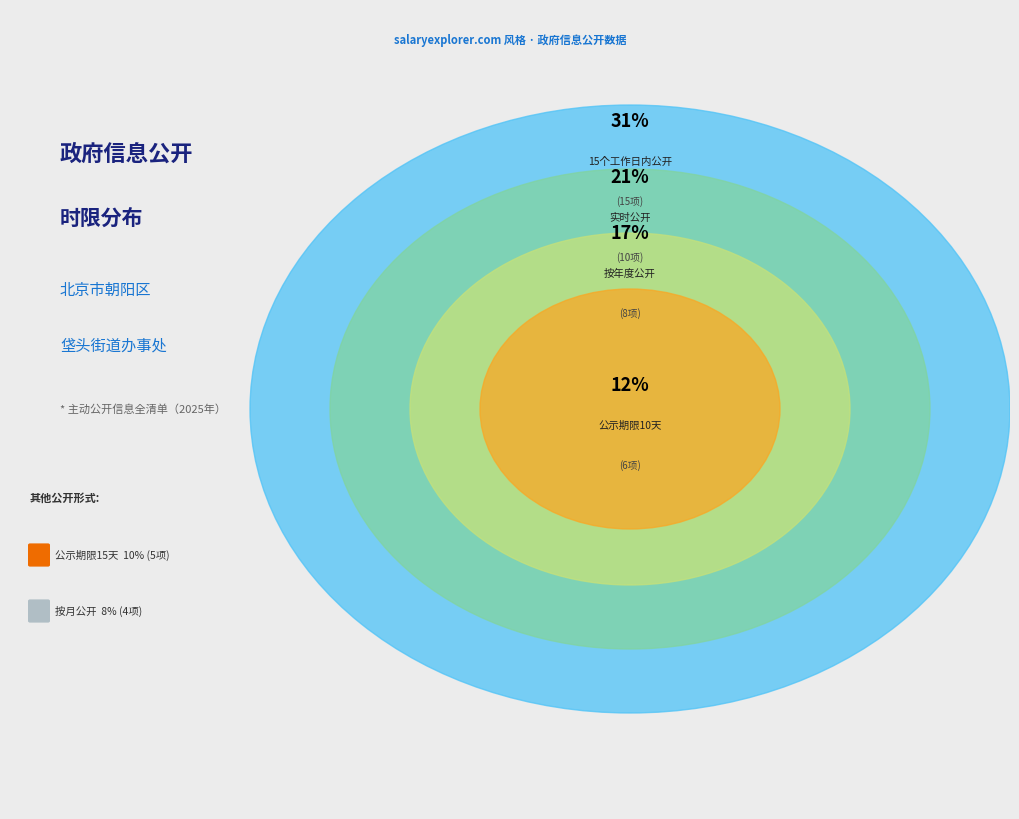

What is the smallest slice in the pie chart?

按月公开